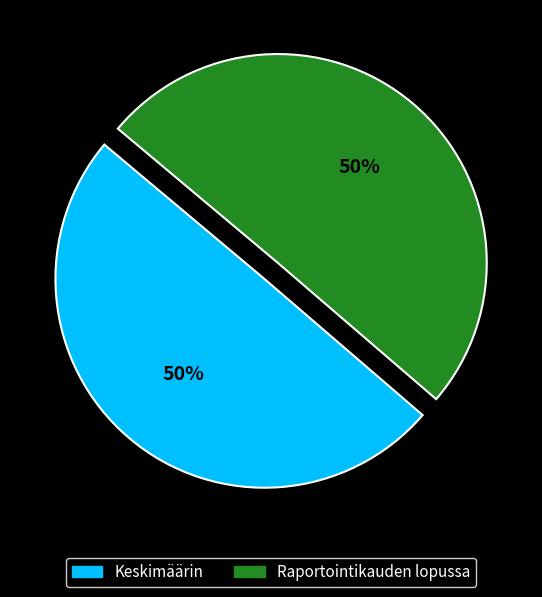

Approximately how many times larger is the value at Raportointikauden lopussa compared to Keskimäärin?

1.0